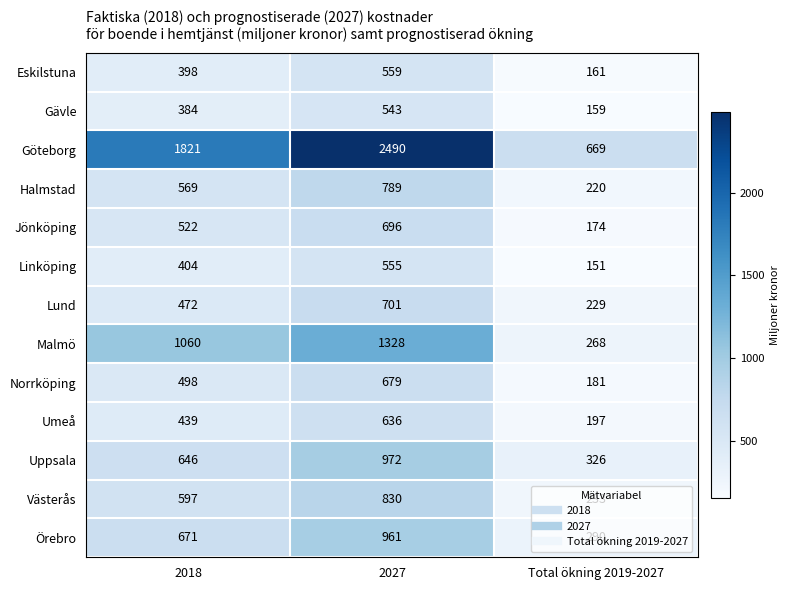

Which series changed the most between 2018 and Total ökning 2019-2027?

Göteborg